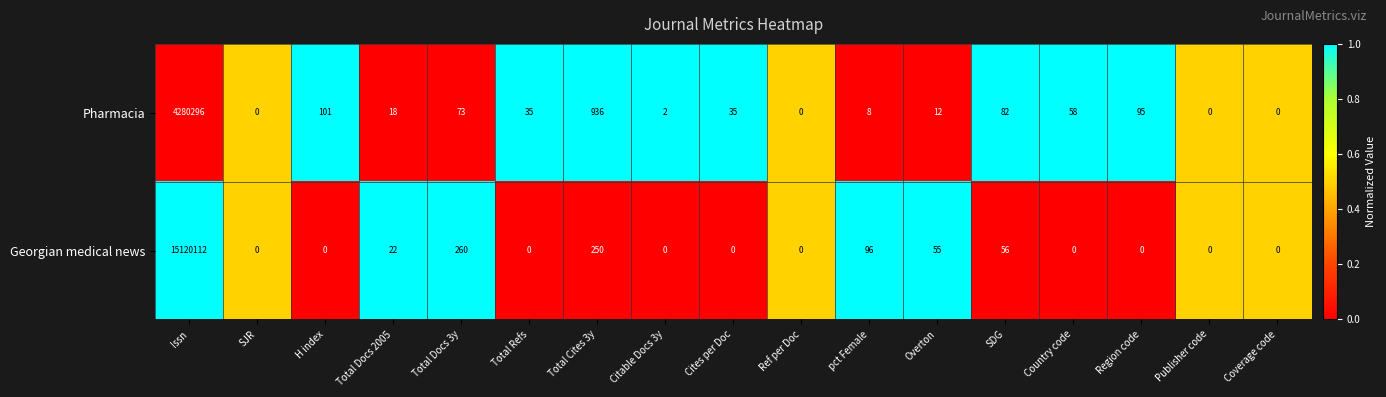

Rank the series by their maximum value, from lowest to highest.

Pharmacia, Georgian medical news